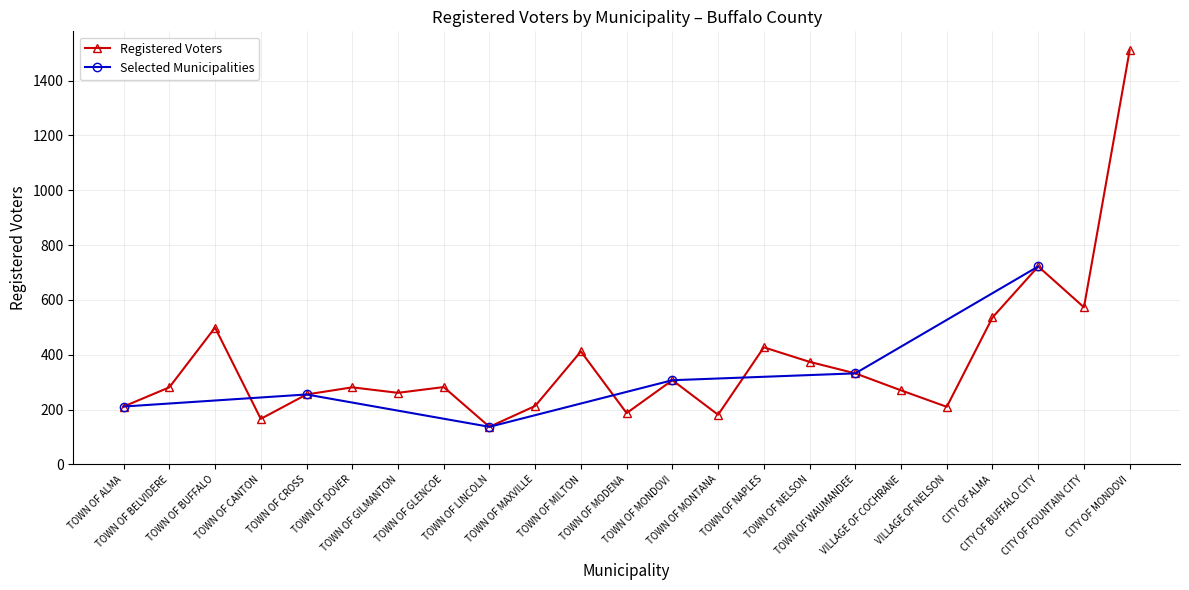

Between TOWN OF GILMANTON and TOWN OF MILTON, which is larger?

TOWN OF MILTON